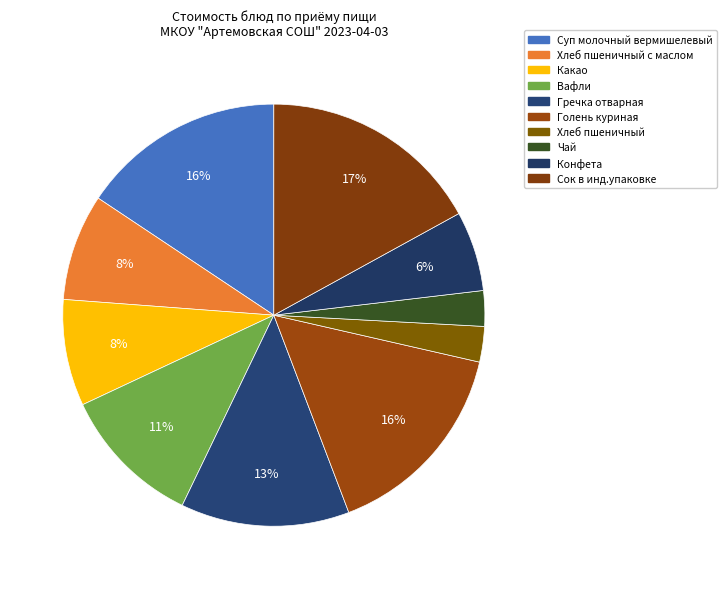

Which slice is the largest?

Сок в инд.упаковке